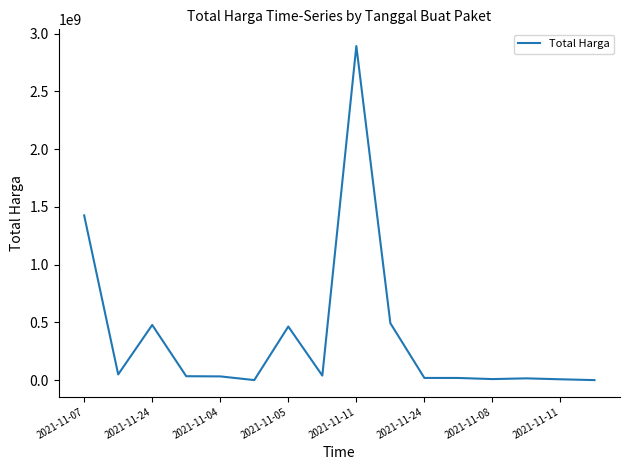

What is the difference between the maximum and minimum values?

2891788400